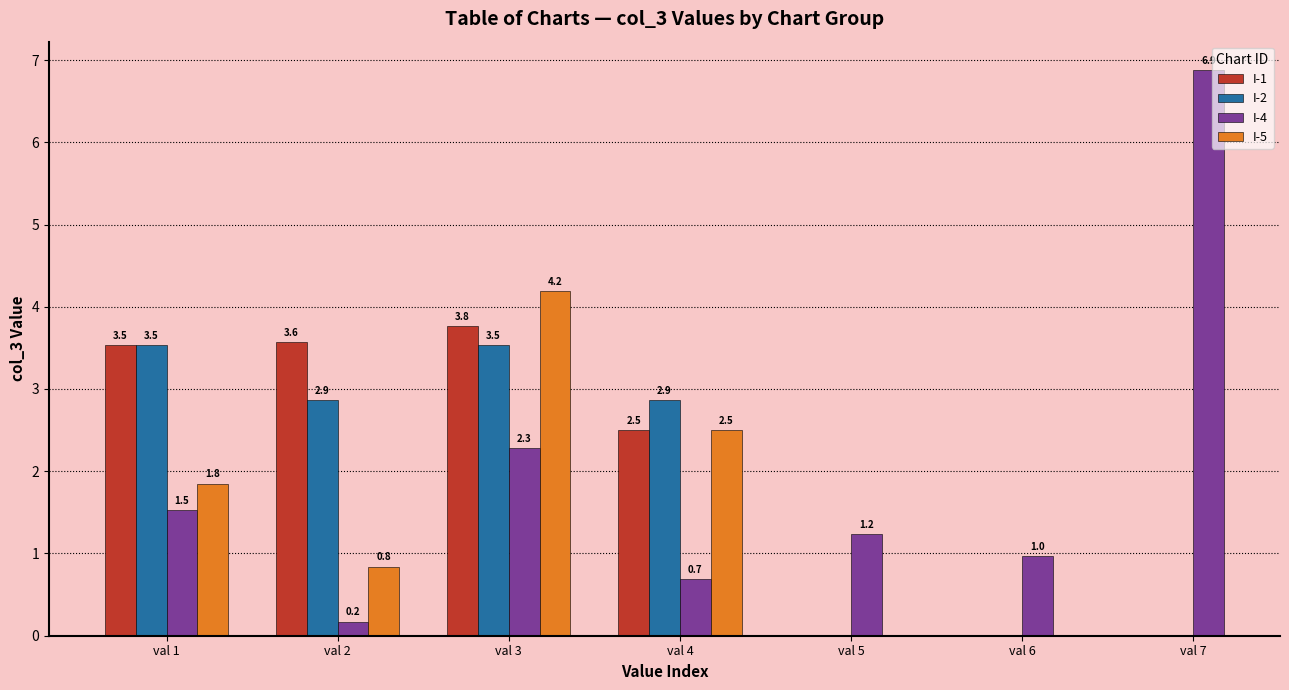

Where is I-2 nearest to the value 3?

val 2